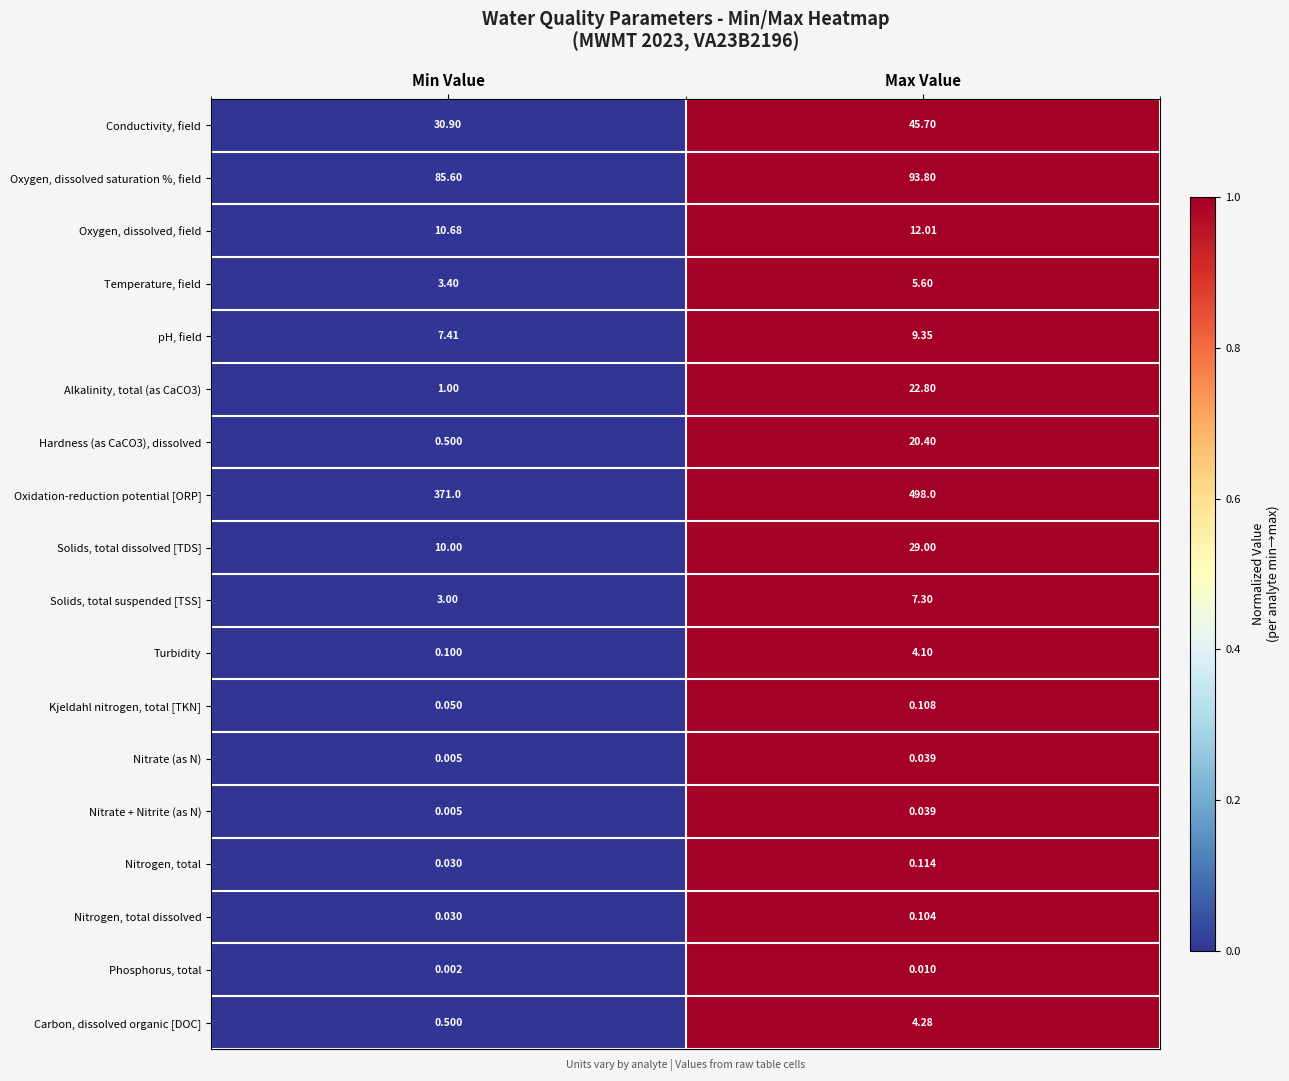

At which label is Temperature, field closest to 4?

Min Value